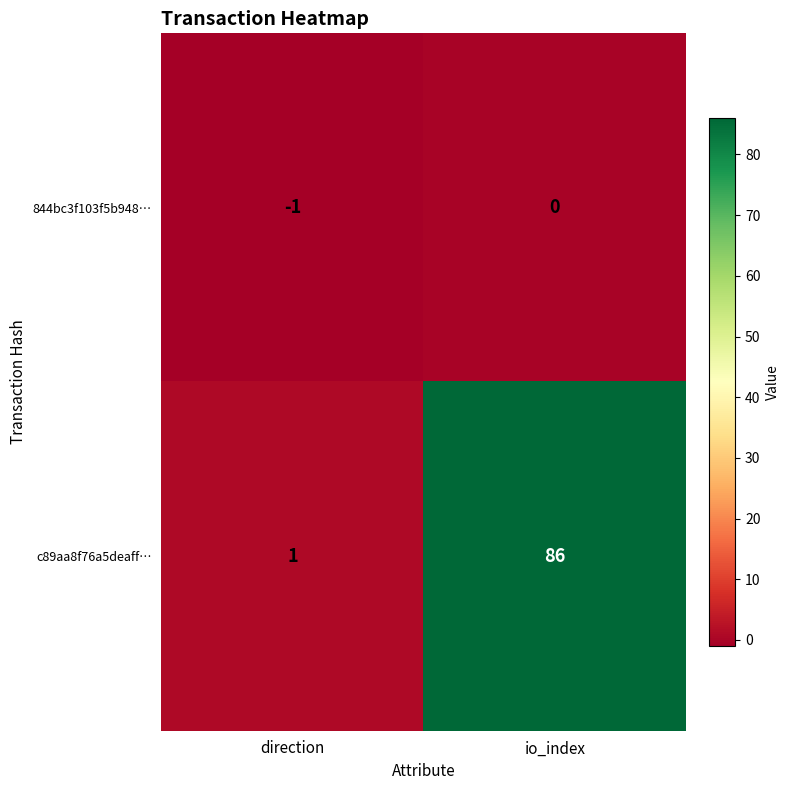

Which series has the largest range (max minus min)?

c89aa8f76a5deaff…